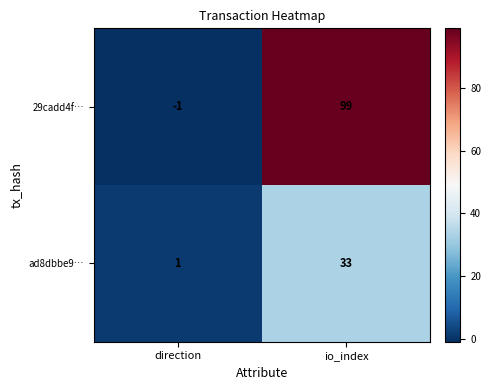

True or false: ad8dbbe9… has a value of 20 at io_index.

False